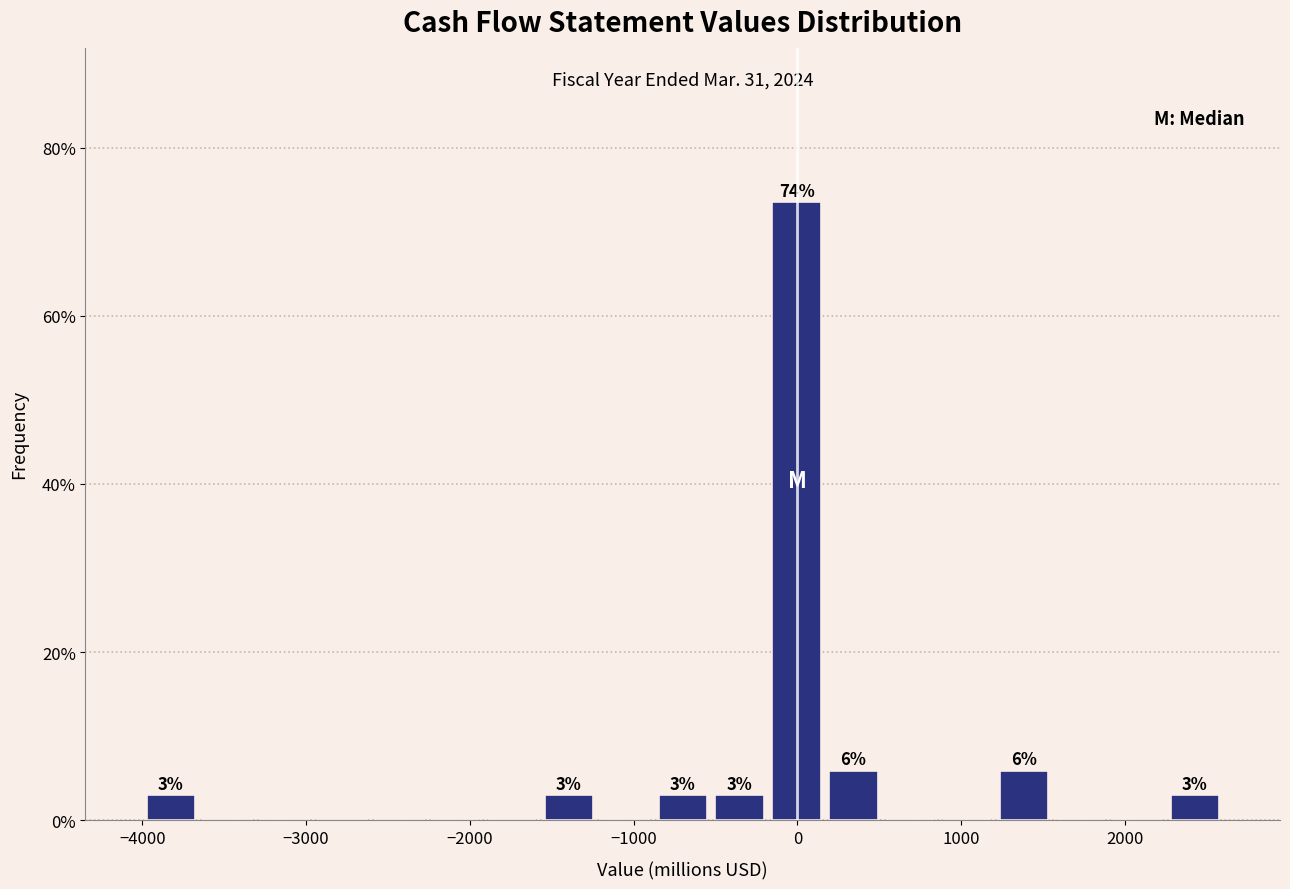

Around what value on the x-axis is the tallest bar? Give the approximate position of its centre, as read against the axis.

0